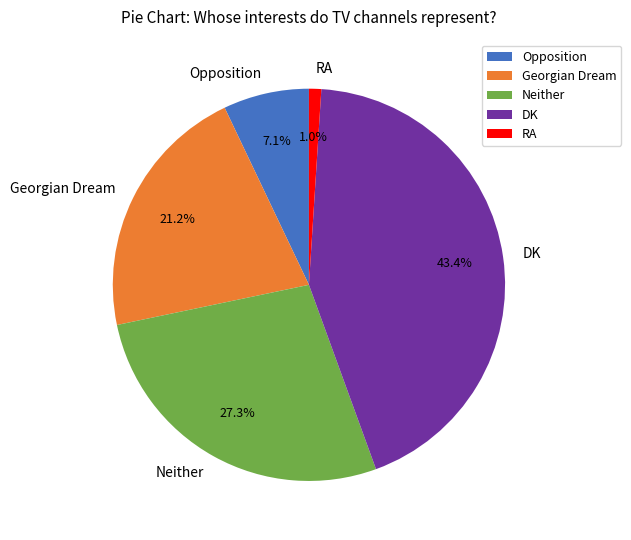

To the nearest percent, what is the difference between the largest and smallest slice percentages?

42%